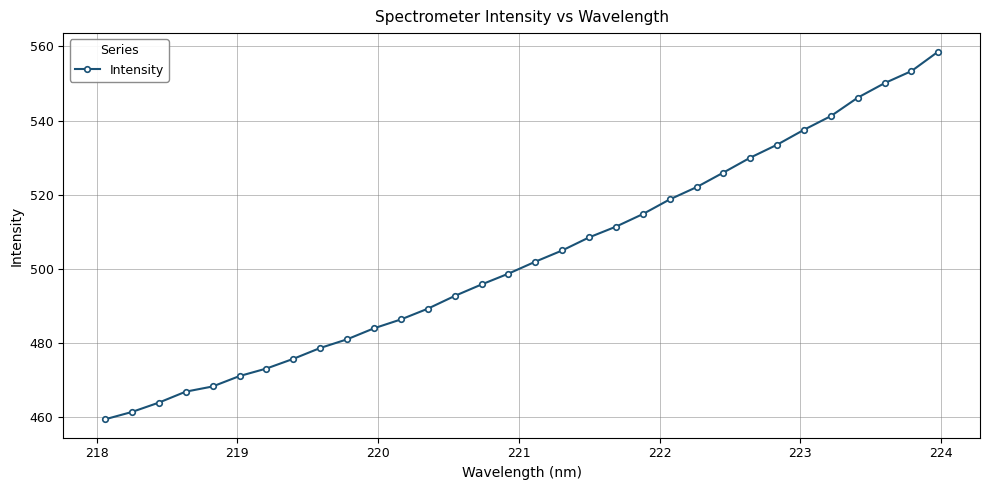

What is the greatest value displayed?

558.6